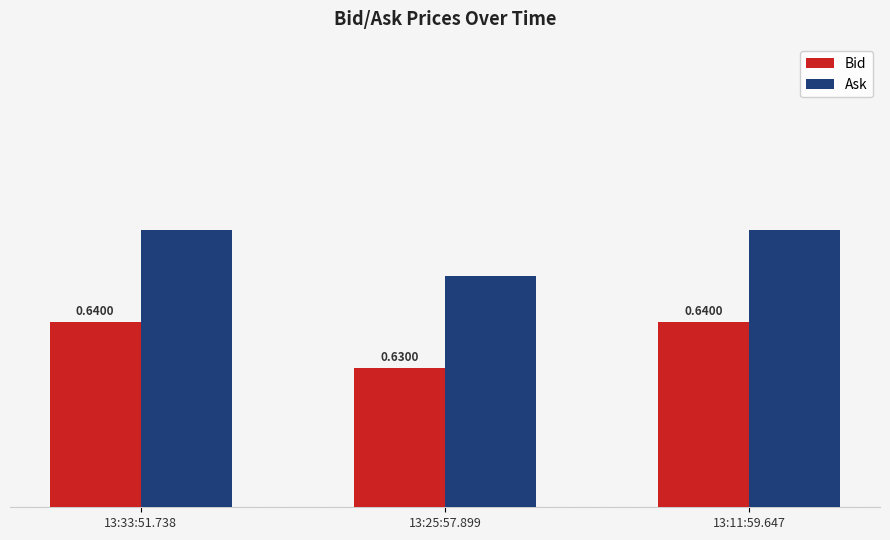

Which series has the largest total across all categories?

Ask